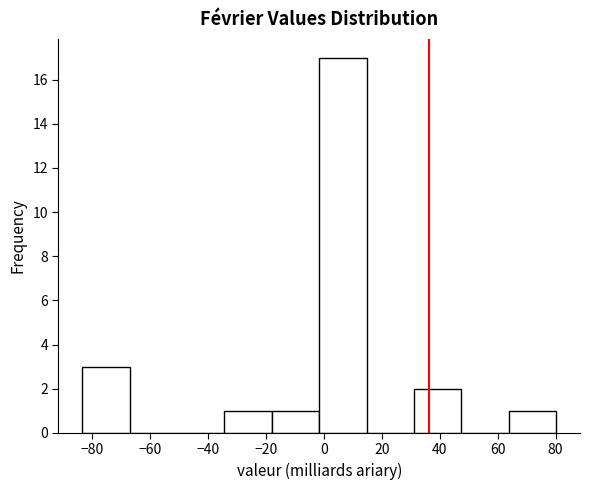

Reading left to right, transcribe this chart: for each bar, give the range it covers on the x-axis and its height. Neither the bar edges nor the heights are printed on the chart, so give them approximately, as read against the axes.

-84 to -68: 3
-68 to -50: 0
-50 to -34: 0
-34 to -18: 1
-18 to -2: 1
-2 to 14: 17
14 to 32: 0
32 to 48: 2
48 to 64: 0
64 to 80: 1